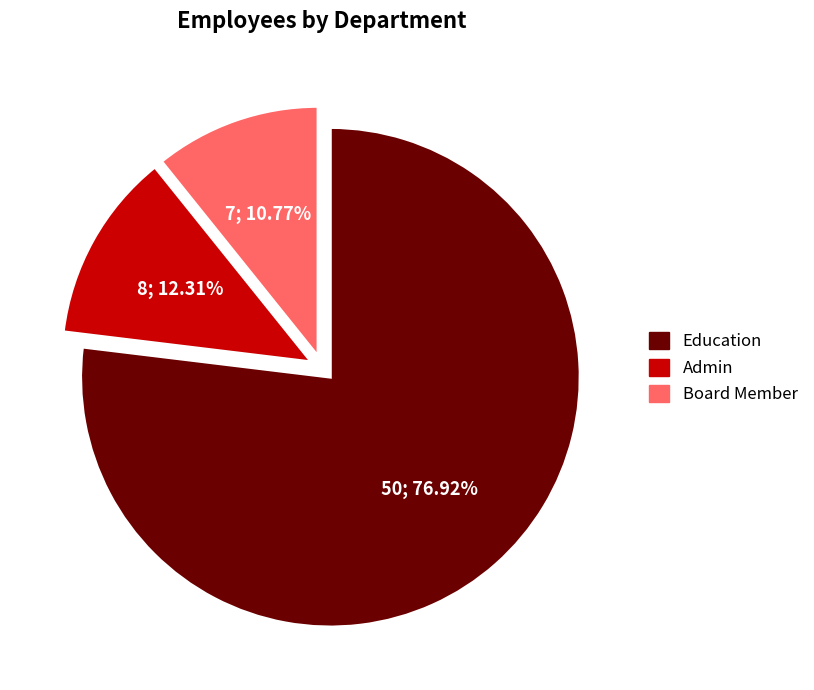

How many segments does this pie chart have?

3